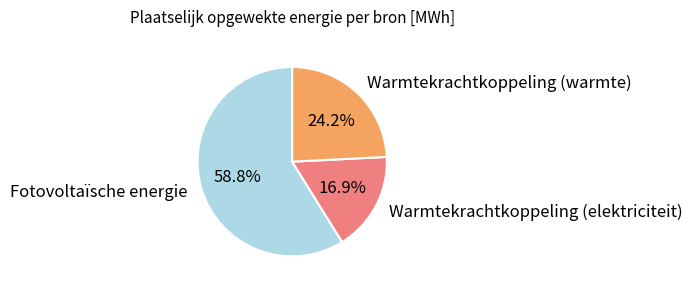

Which category has the smallest portion of the pie?

Warmtekrachtkoppeling (elektriciteit)